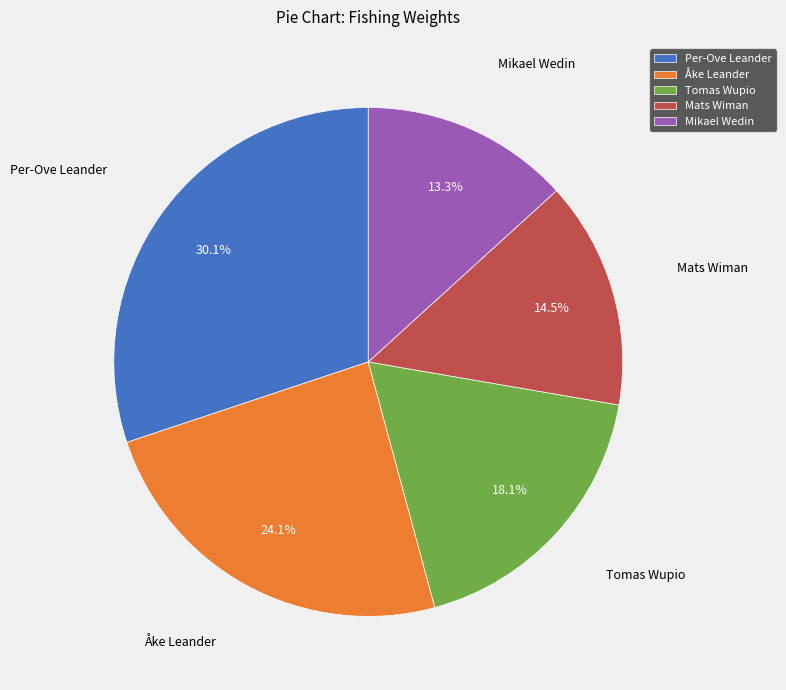

To the nearest percent, what percentage of the pie is Tomas Wupio?

18%